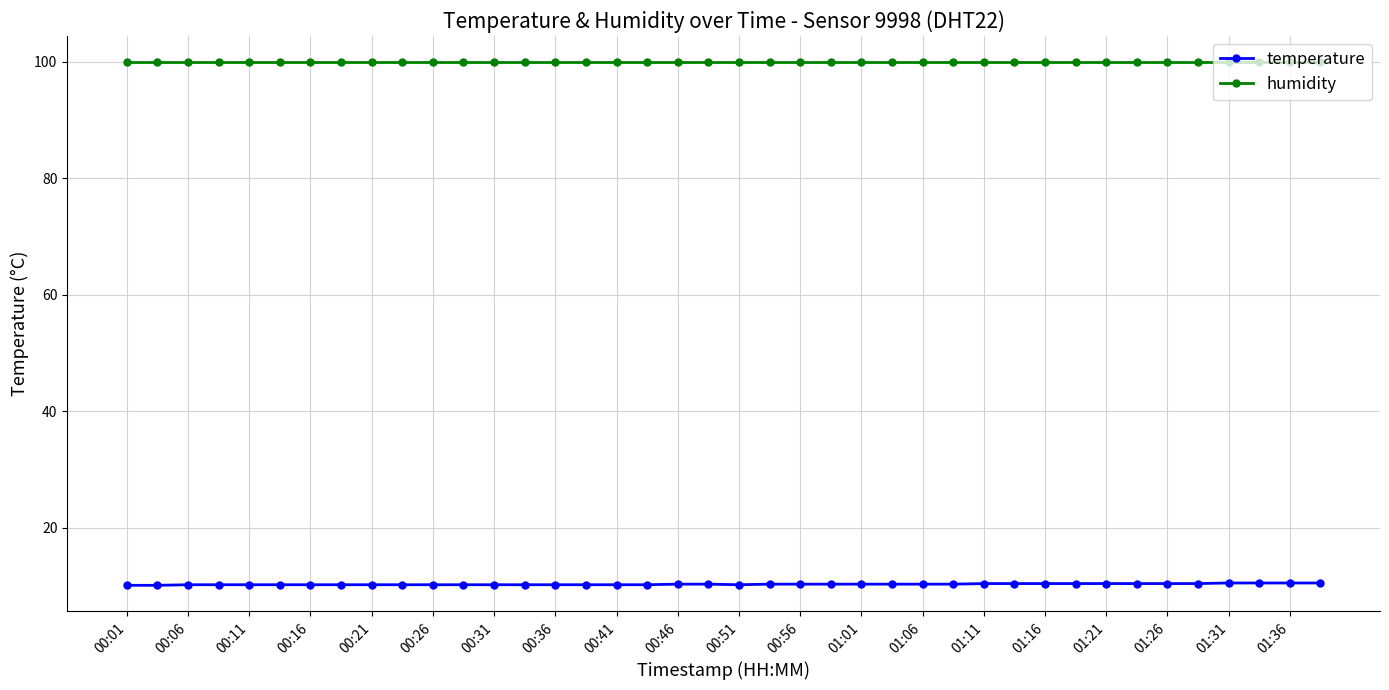

What is the sum of all temperature values?

411.5